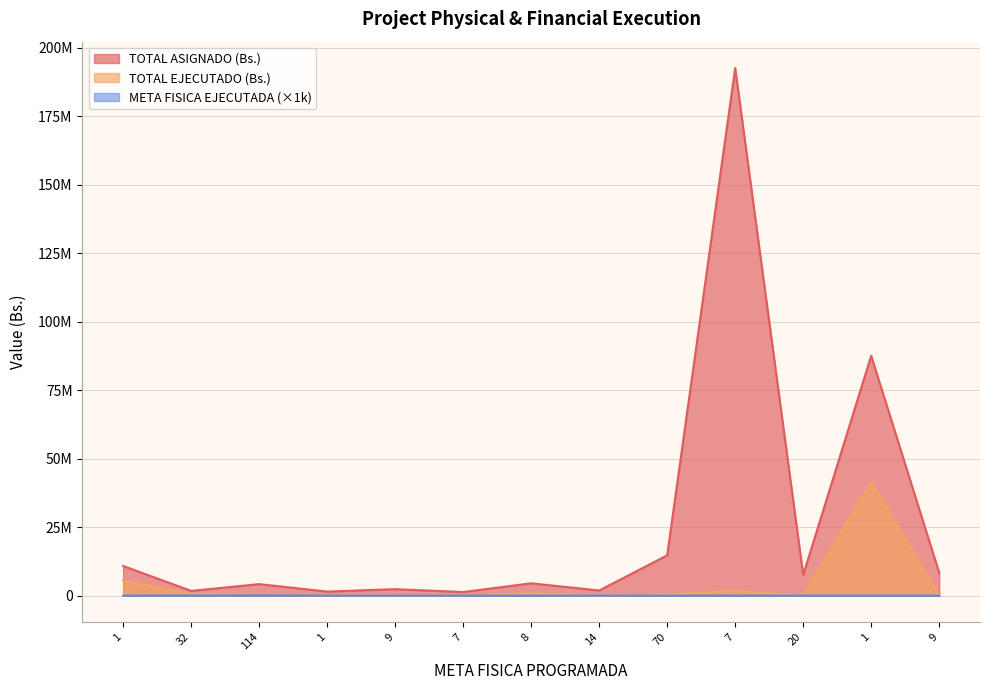

Which series has the largest range (max minus min)?

TOTAL ASIGNADO (Bs.)